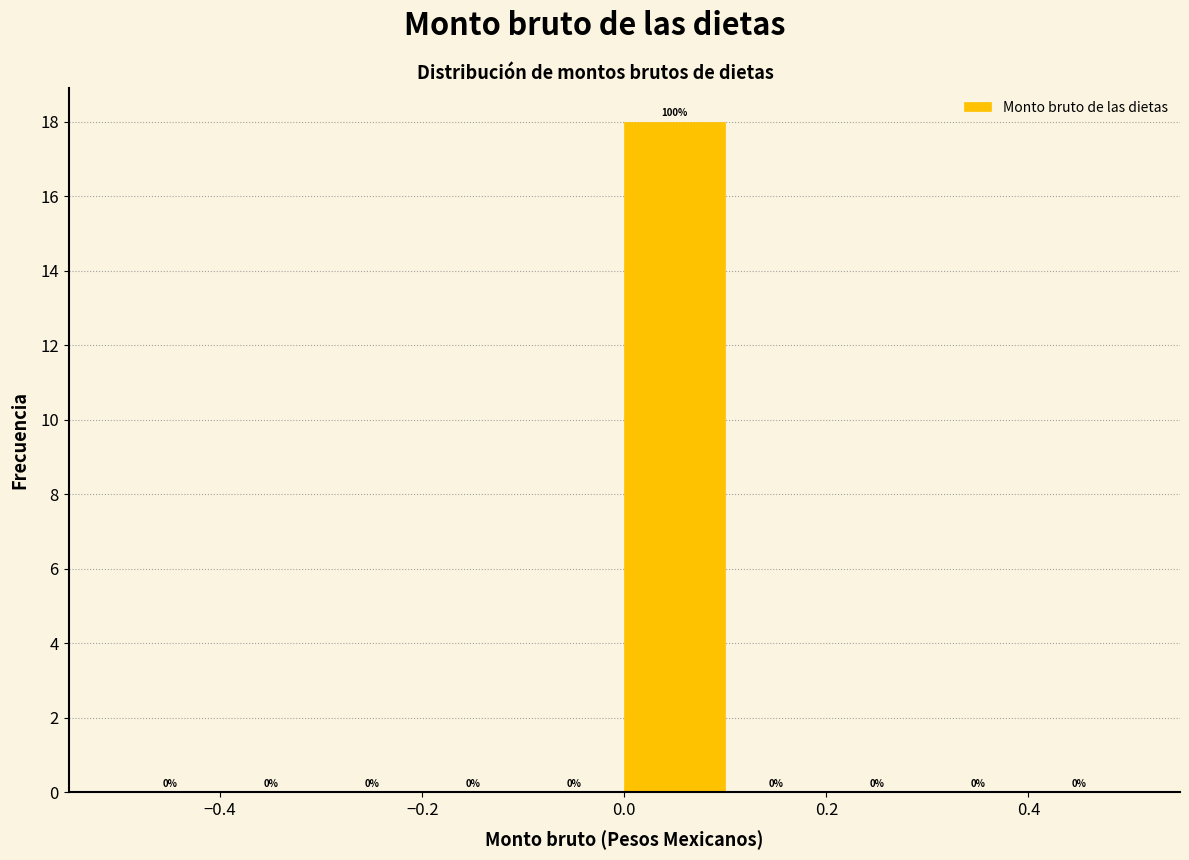

Over which range of the x-axis is the bar tallest?

0.0 to 0.1